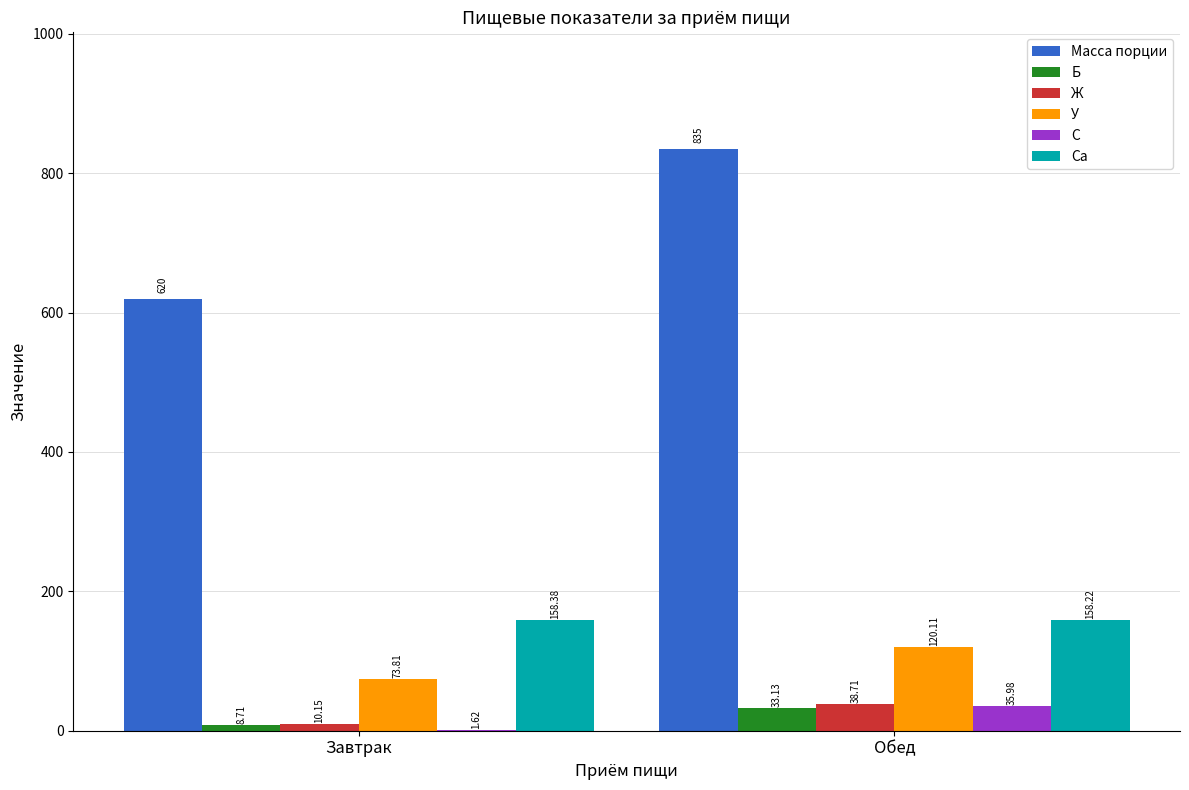

At which label does С reach its peak?

Обед